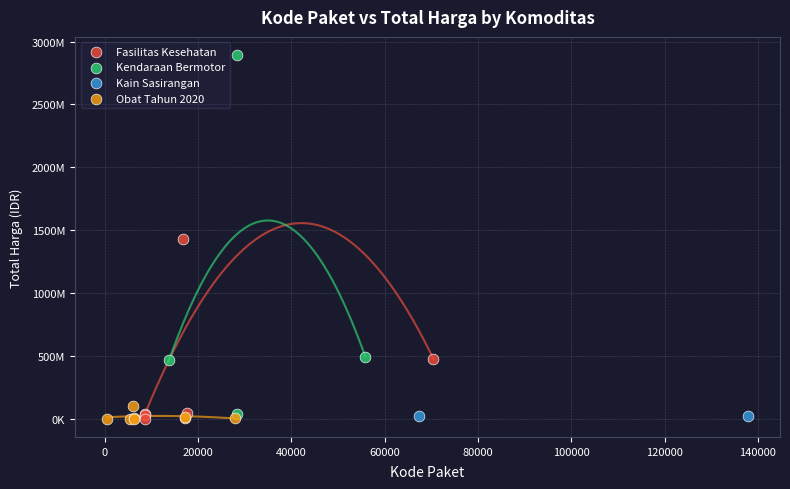

Which series reaches the maximum Y coordinate?

Kendaraan Bermotor